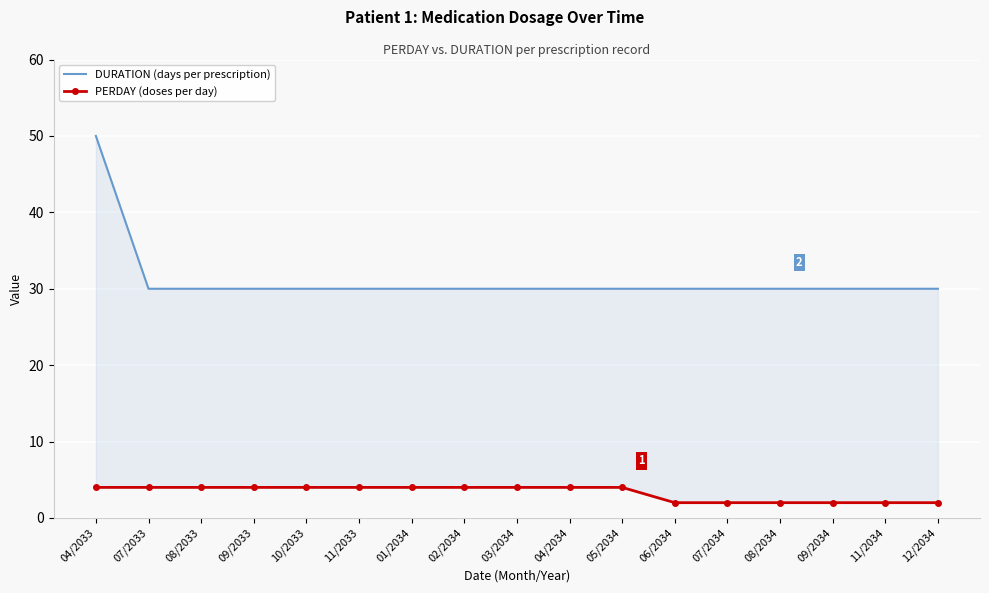

At which category is the sum across all series the highest?

04/2033